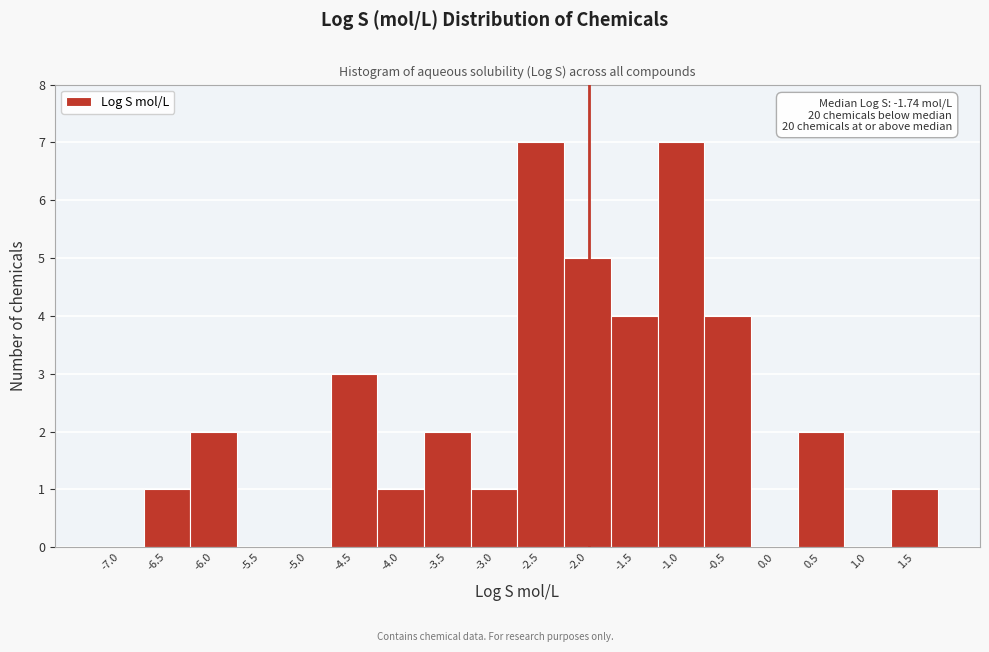

Reading right to left, what are all the values shown in this chart?

1.5=1	1.0=0	0.5=2	0.0=0	-0.5=4	-1.0=7	-1.5=4	-2.0=5	-2.5=7	-3.0=1	-3.5=2	-4.0=1	-4.5=3	-5.0=0	-5.5=0	-6.0=2	-6.5=1	-7.0=0